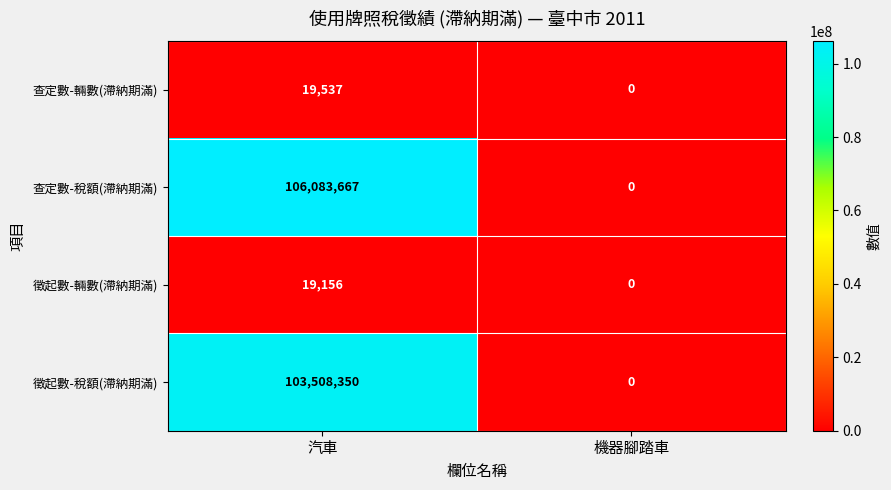

Count the number of categories in the chart.

2